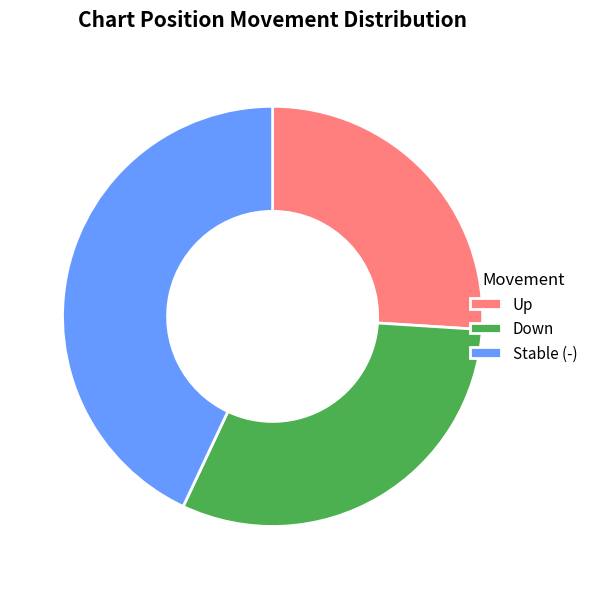

The Stable (-) slice represents 49% of the pie. True or false?

False